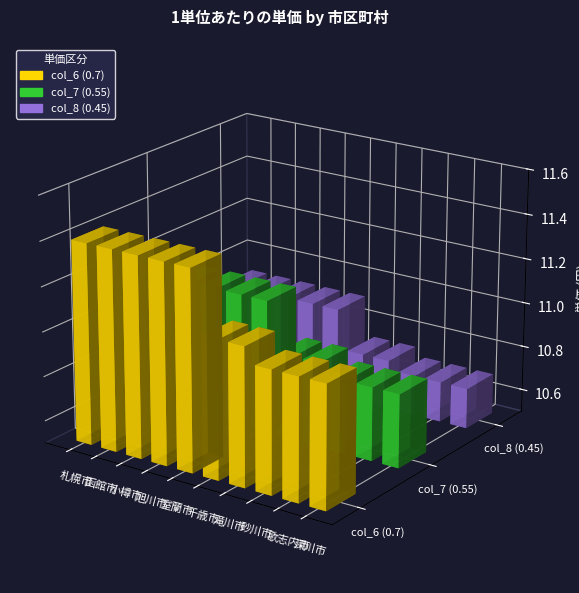

Reading left to right, extract all data points from this chart.

col_6 (0.7): 11.4	11.4	11.4	11.4	11.4	11.1	11.1	11.1	11.1	11.1
col_7 (0.55): 11.1	11.1	11.1	11.1	11.1	10.9	10.9	10.8	10.8	10.8
col_8 (0.45): 10.9	10.9	10.9	10.9	10.9	10.7	10.7	10.7	10.7	10.7